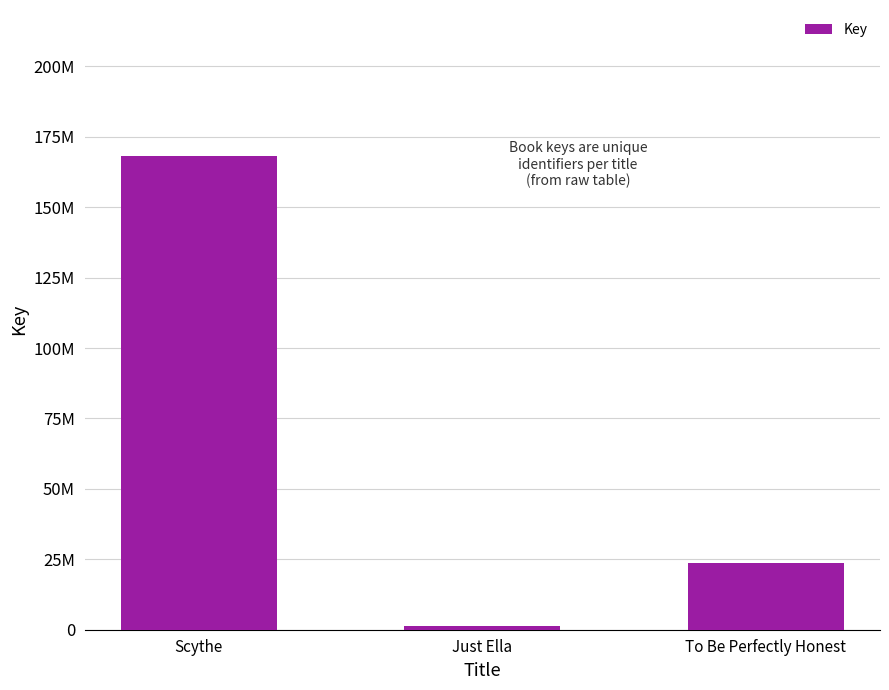

Does the chart contain any negative values?

No